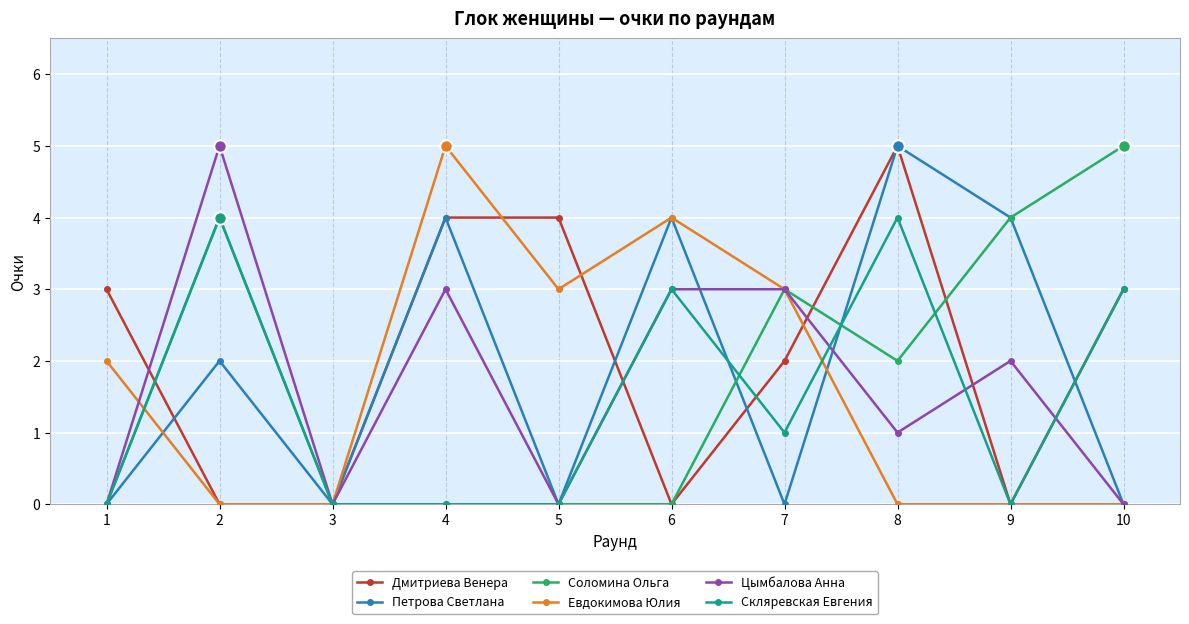

At which category is the sum across all series the highest?

8